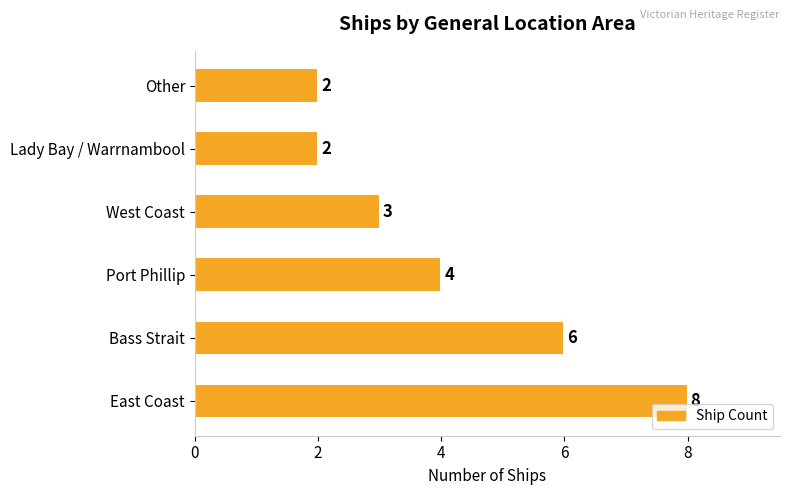

Reading top to bottom, extract all data points from this chart.

Other=2	Lady Bay / Warrnambool=2	West Coast=3	Port Phillip=4	Bass Strait=6	East Coast=8